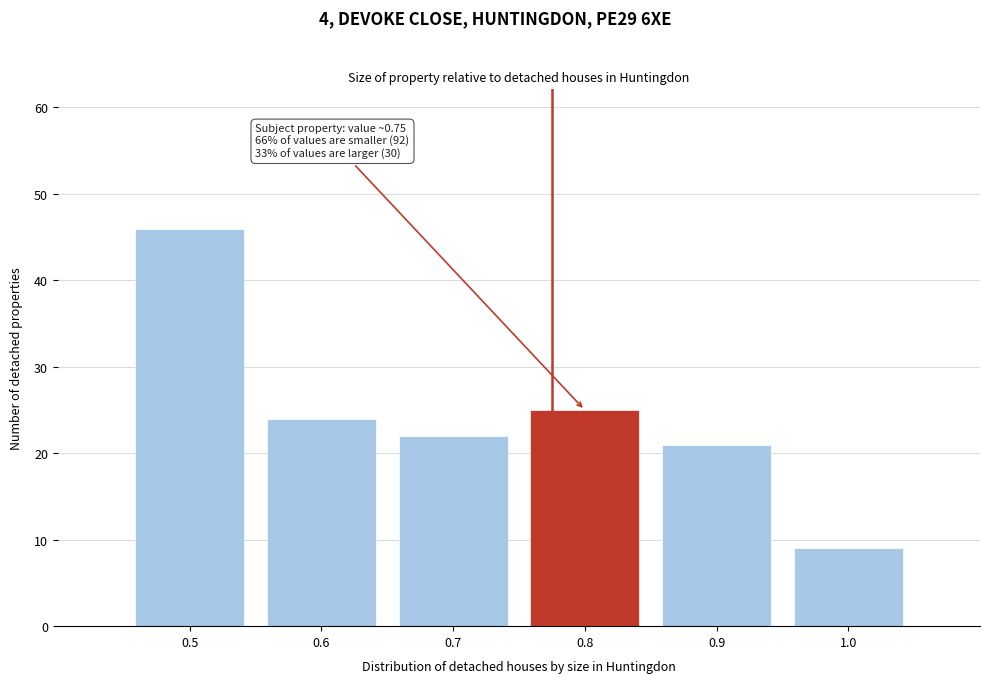

Over which range of the x-axis is the bar tallest?

0.45 to 0.55